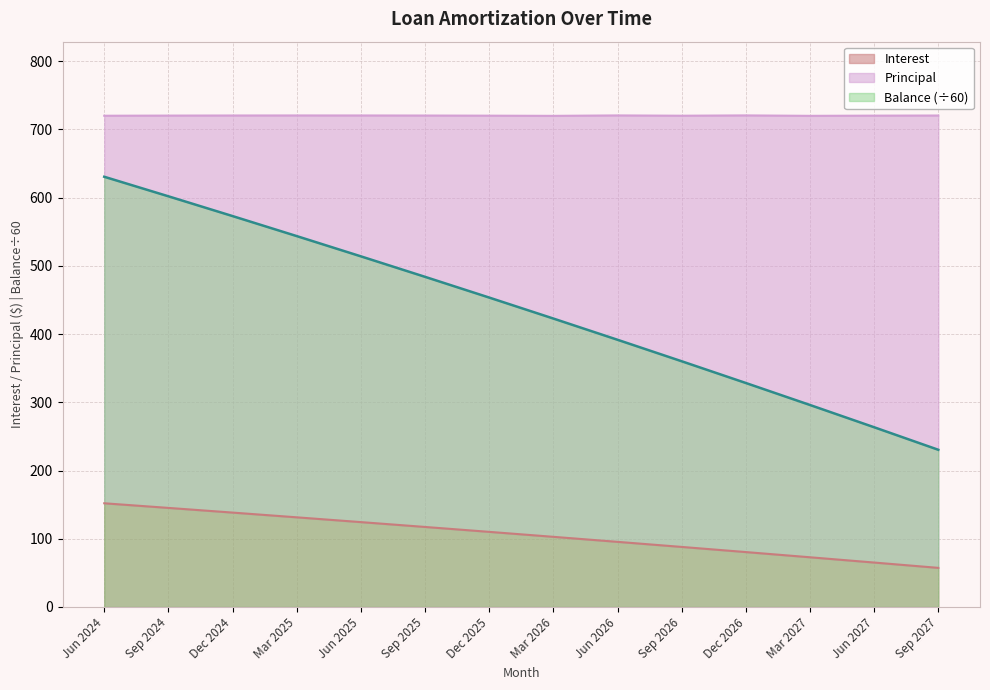

What is the label of the 11th point from the left?

Dec 2026